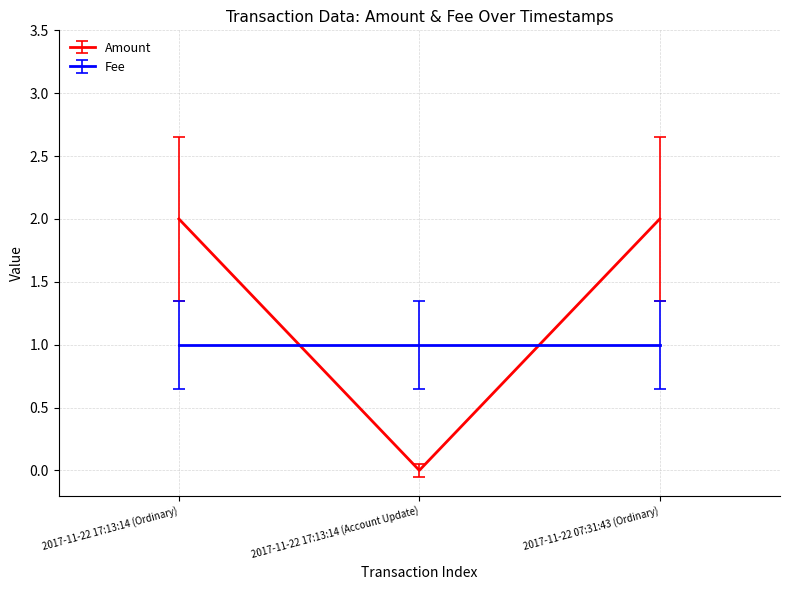

What position from the left is 2017-11-22 07:31:43 (Ordinary)?

3